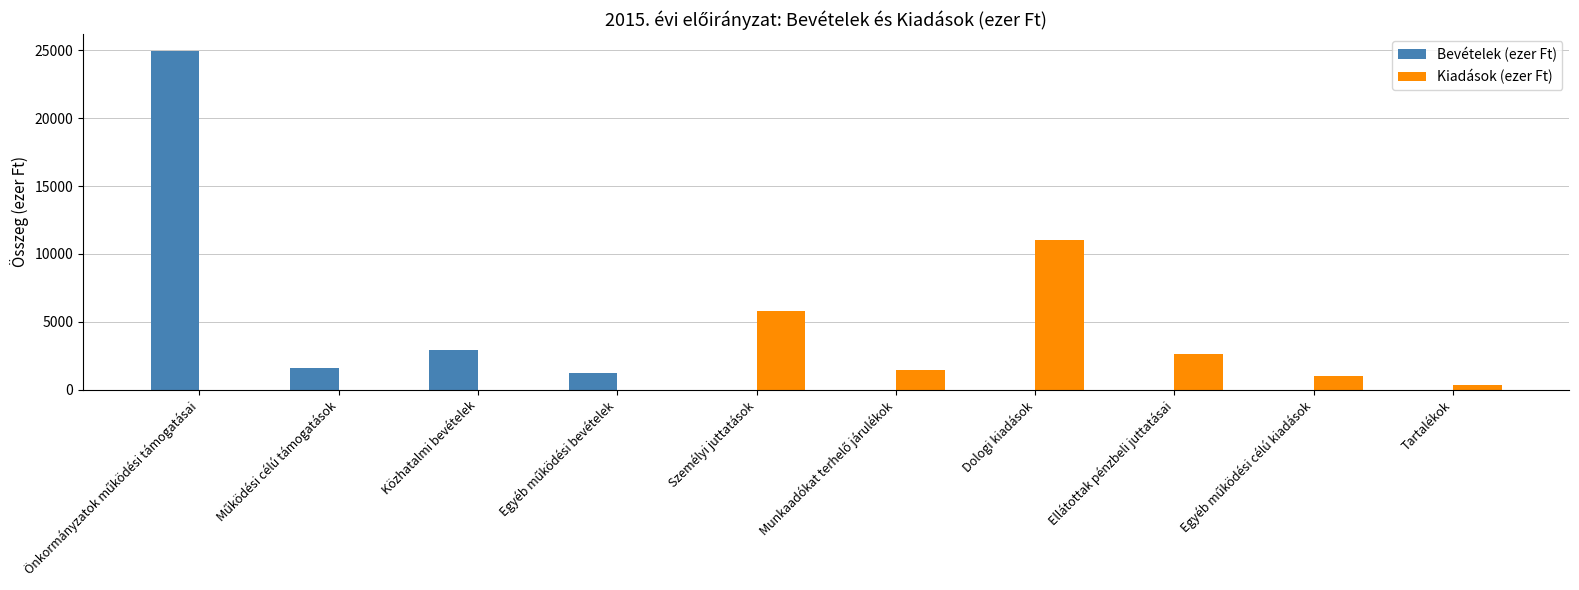

True or false: Kiadások (ezer Ft) has a value of 0 at Közhatalmi bevételek.

True